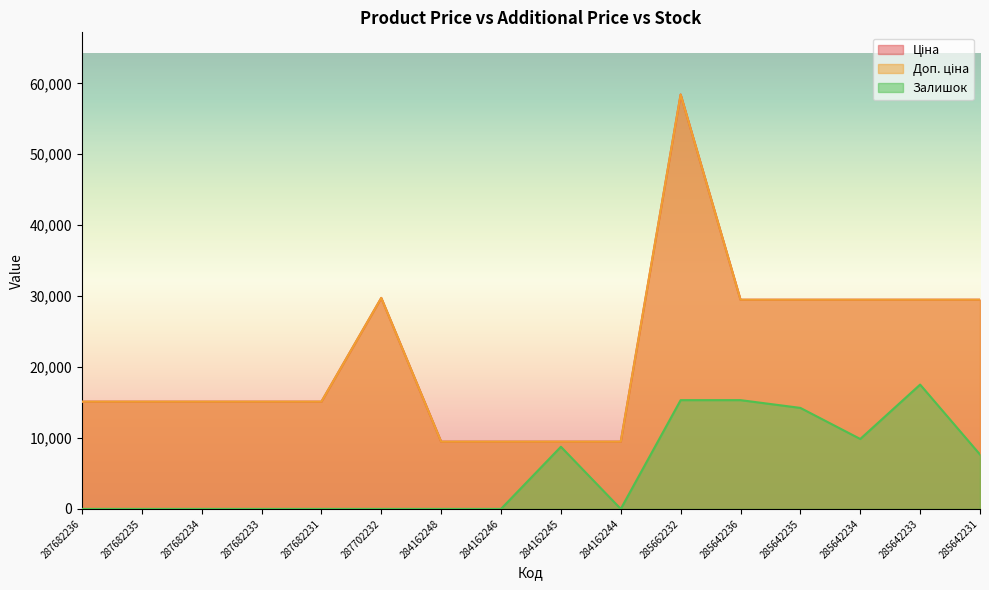

In Ціна, how many points are higher than both neighbors (excluding endpoints)?

2